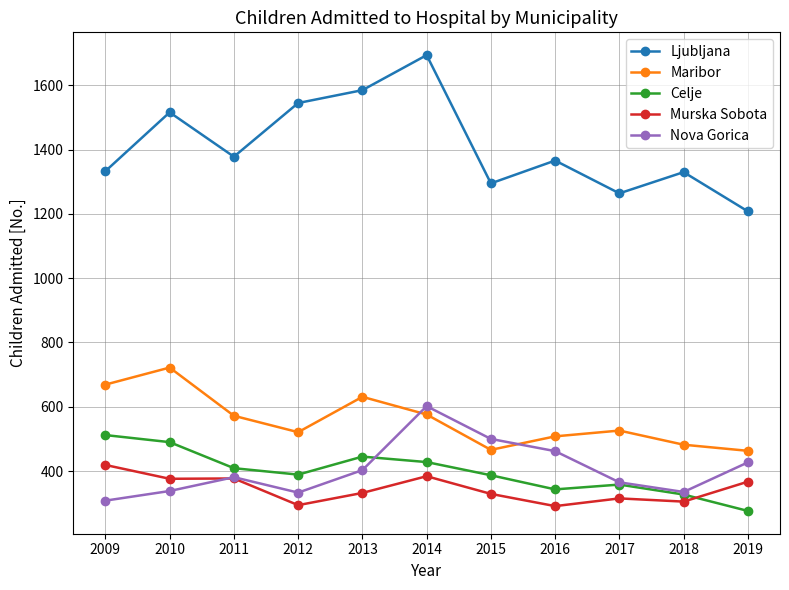

True or false: Nova Gorica has a value of 639 at 2017.

False